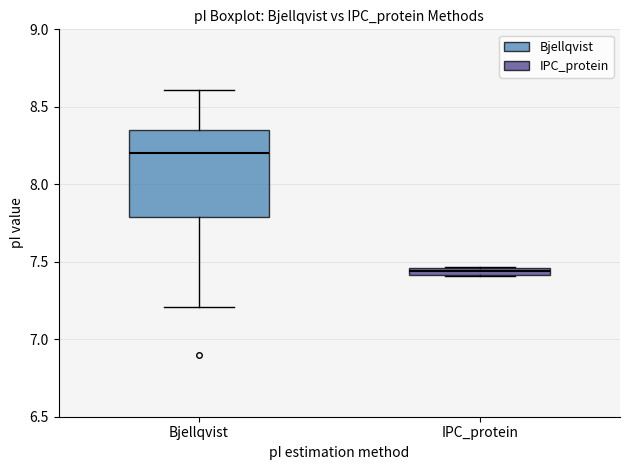

Which box is the tallest, from its lower edge to its upper edge?

Bjellqvist